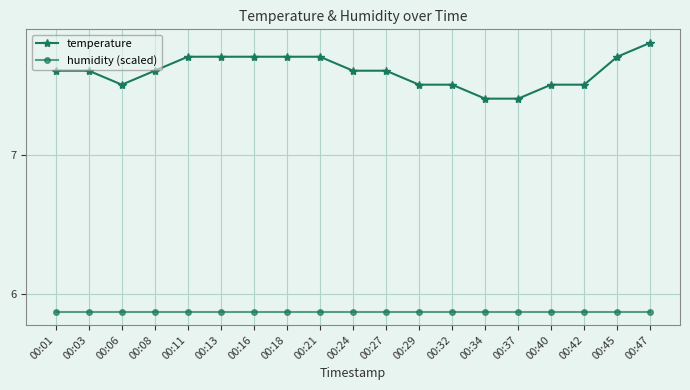

What is the value of the temperature point at the 1st from the left?

7.6